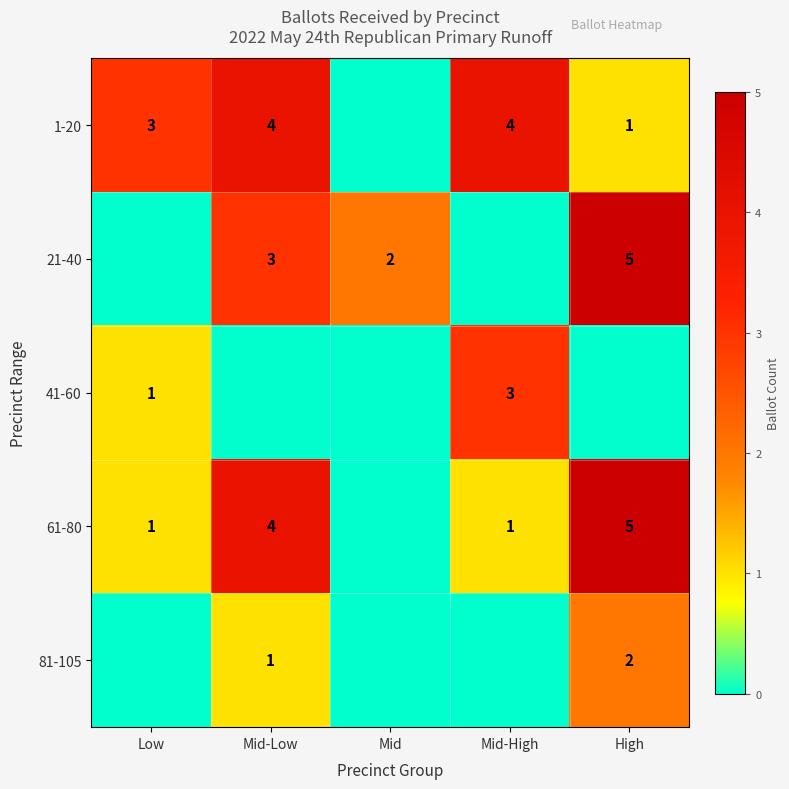

Which has a higher value, Mid-Low or High?

Mid-Low